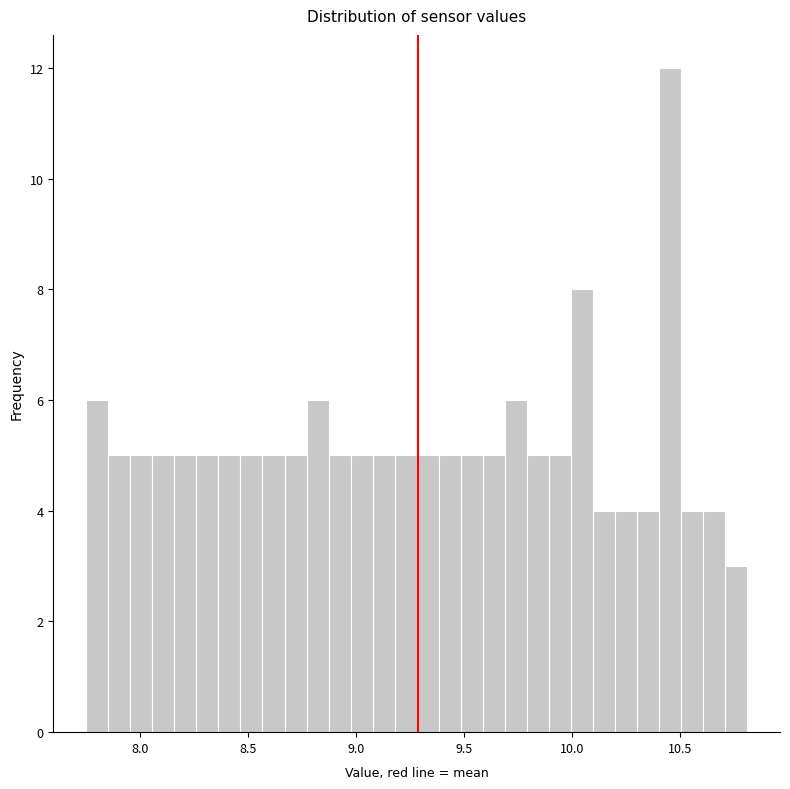

Read against the x-axis, roughly where is the centre of the tallest bar?

10.45